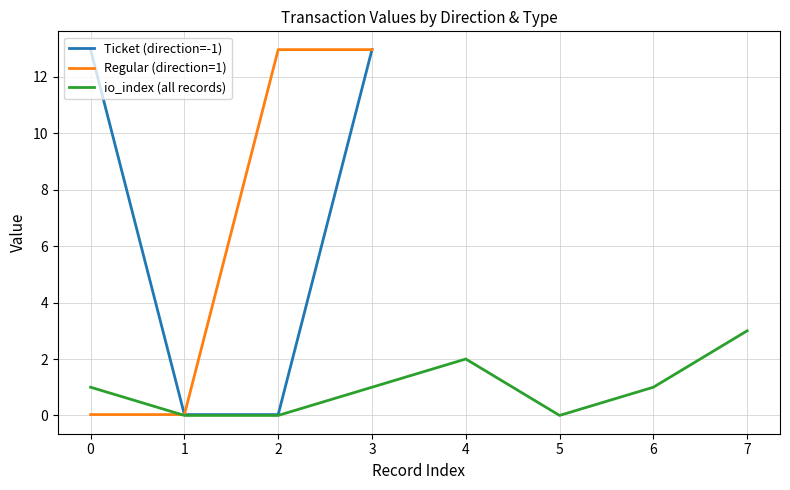

What is the maximum value shown in the chart?

13.0